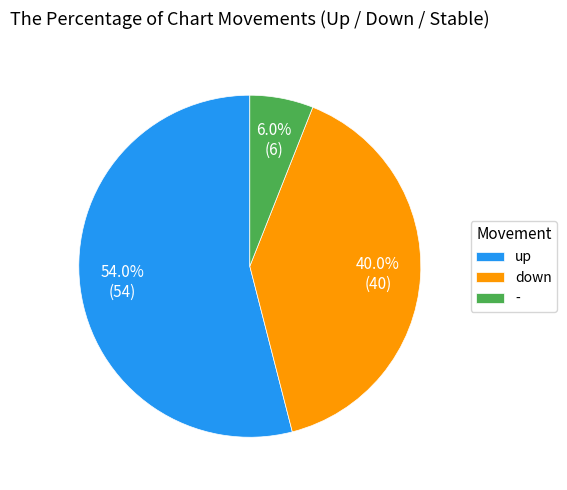

Rank the categories by value from highest to lowest.

up, down, -